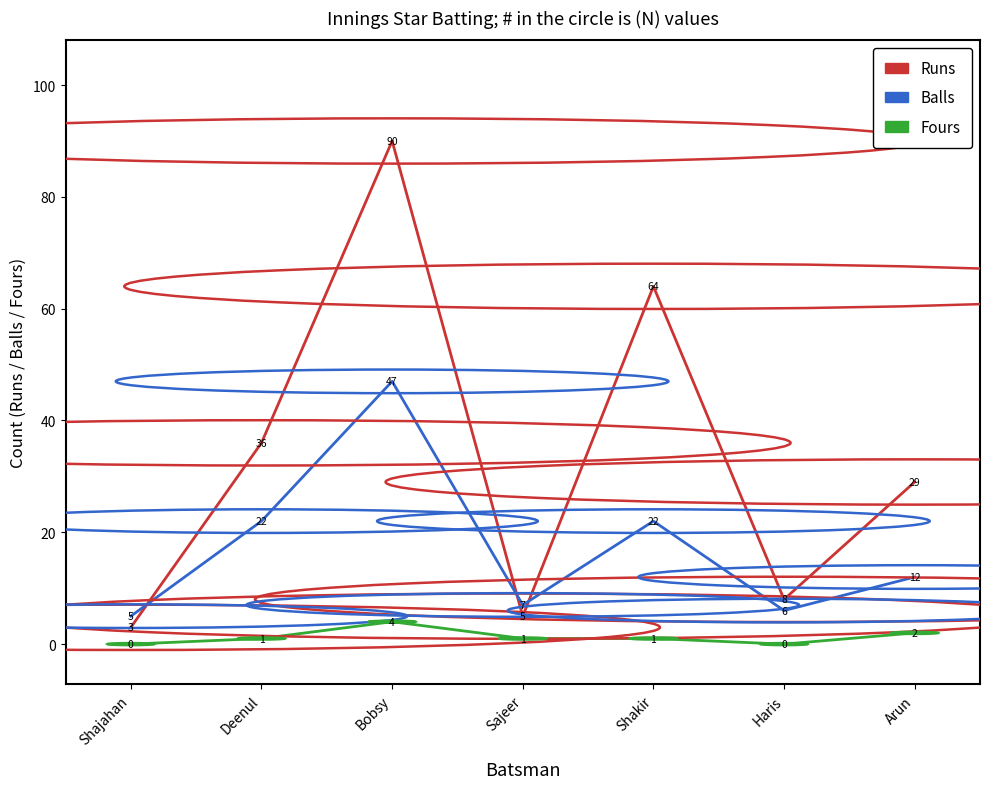

What position from the right is Sajeer?

4